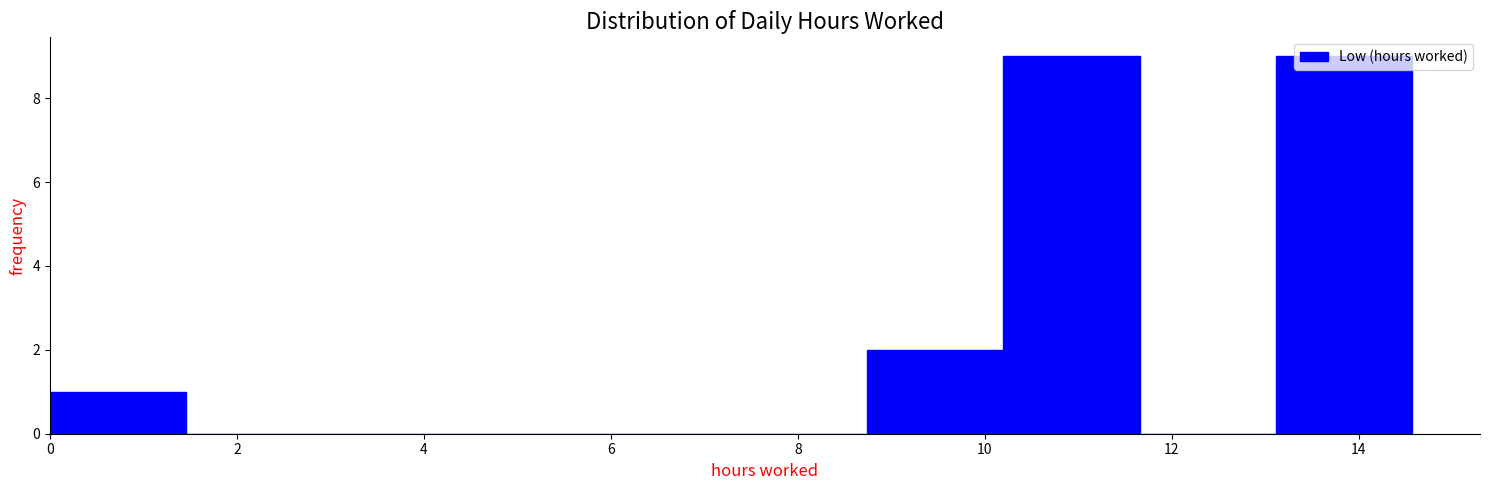

How tall is the bar that spans 13.2 to 14.6 on the x-axis? Neither the bar edges nor the heights are printed on the chart, so give them approximately, as read against the axes.

9